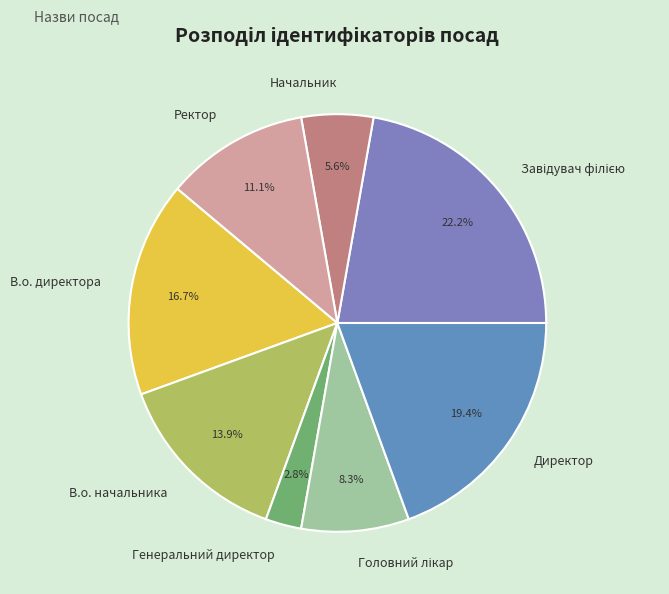

The Генеральний директор slice represents 3% of the pie. True or false?

True